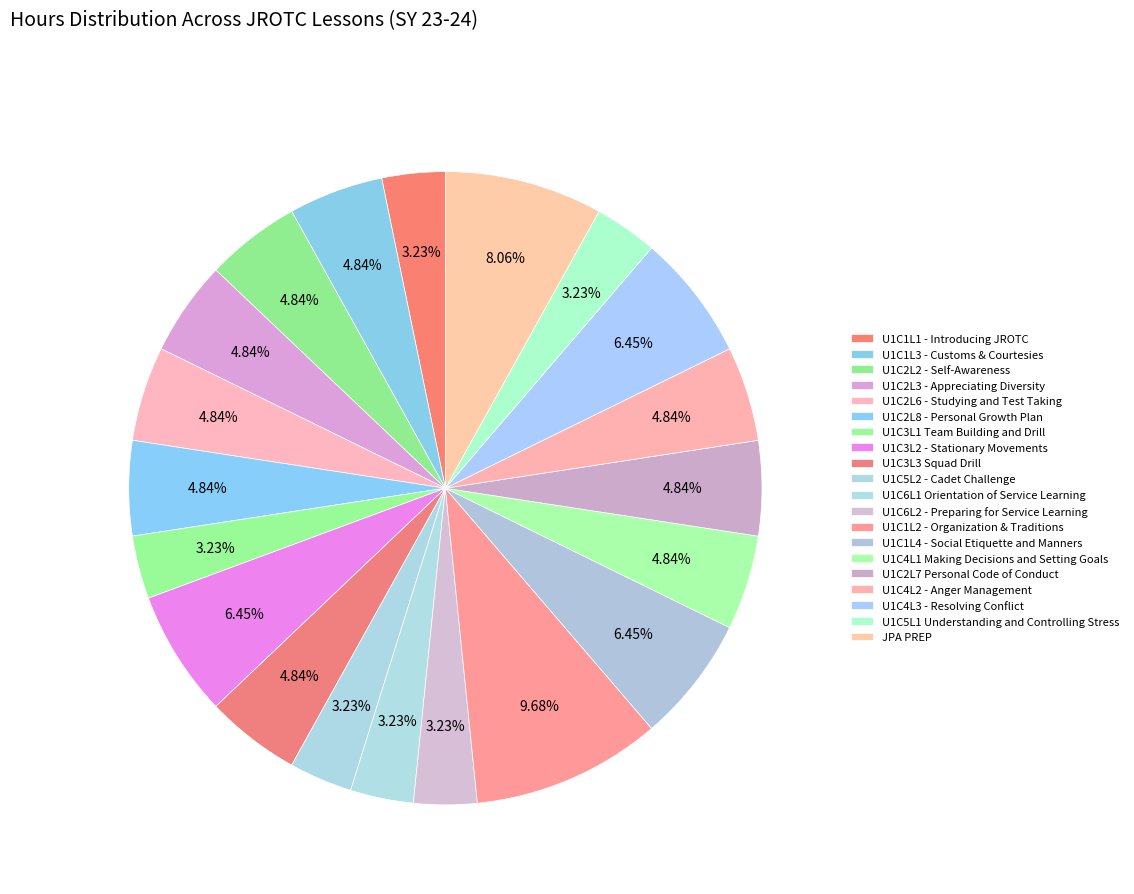

What portion of the pie excludes U1C2L2 - Self-Awareness?

95.2%